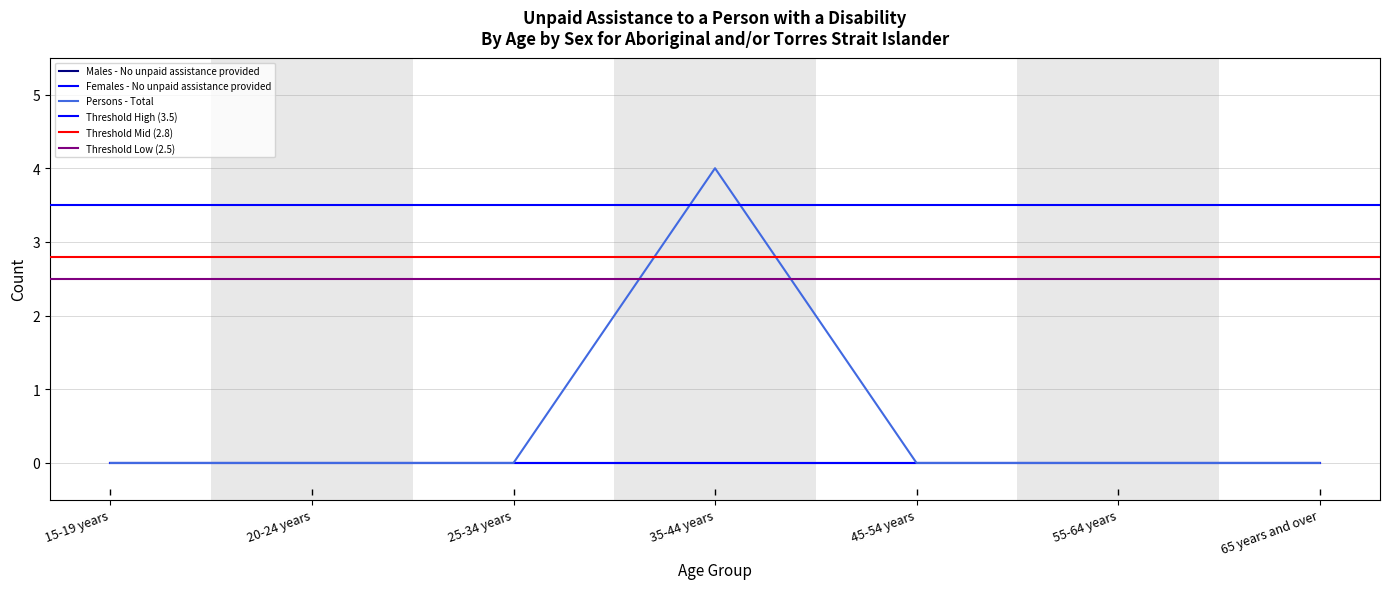

The value of Persons - Total at 65 years and over is 1. True or false?

False